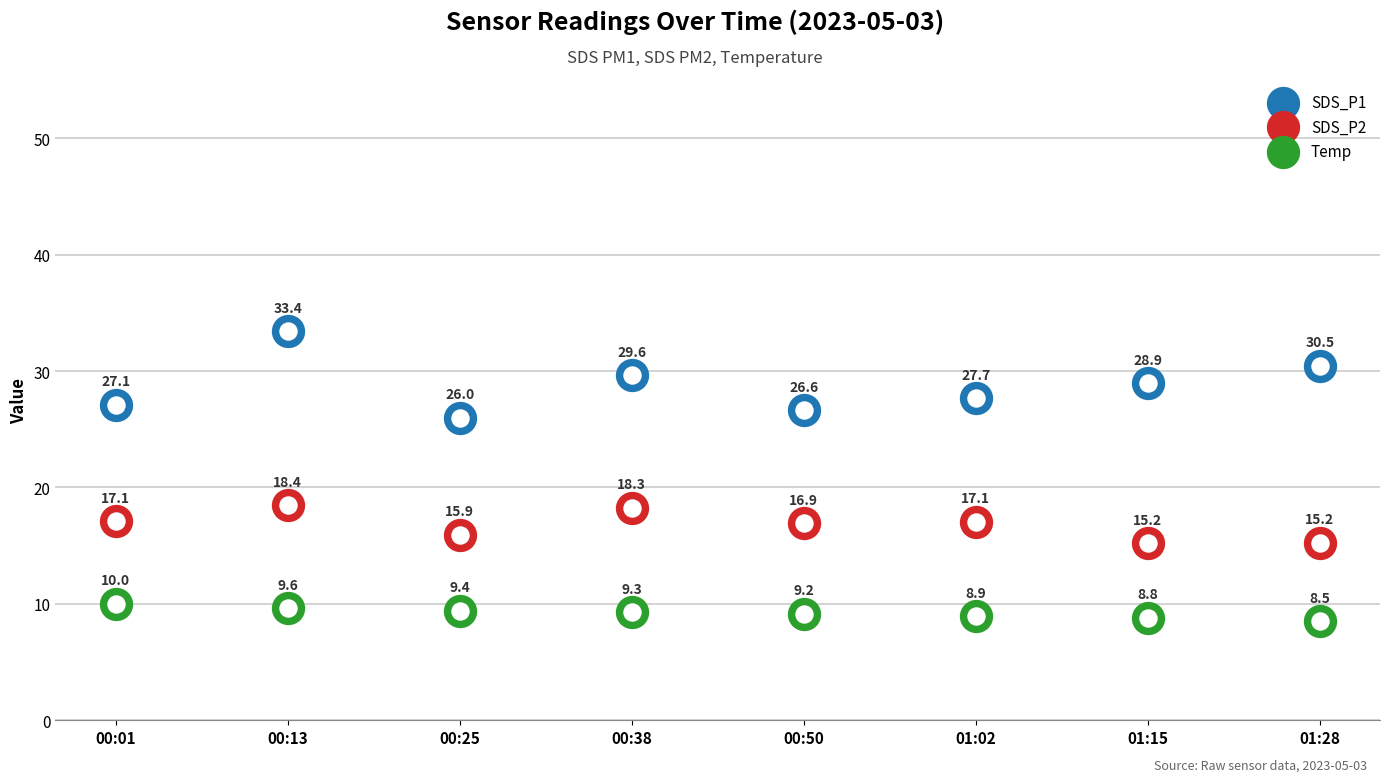

What are all the series names shown in the legend?

SDS_P1, SDS_P2, Temp